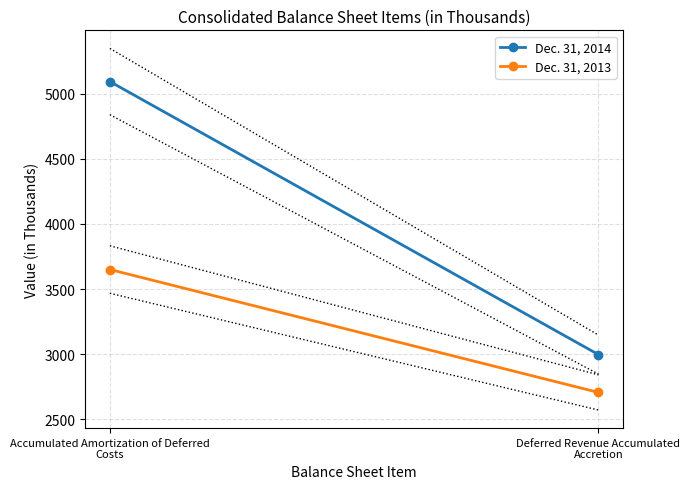

The Dec. 31, 2013 series shows 2705 at Deferred Revenue Accumulated Accretion. True or false?

True